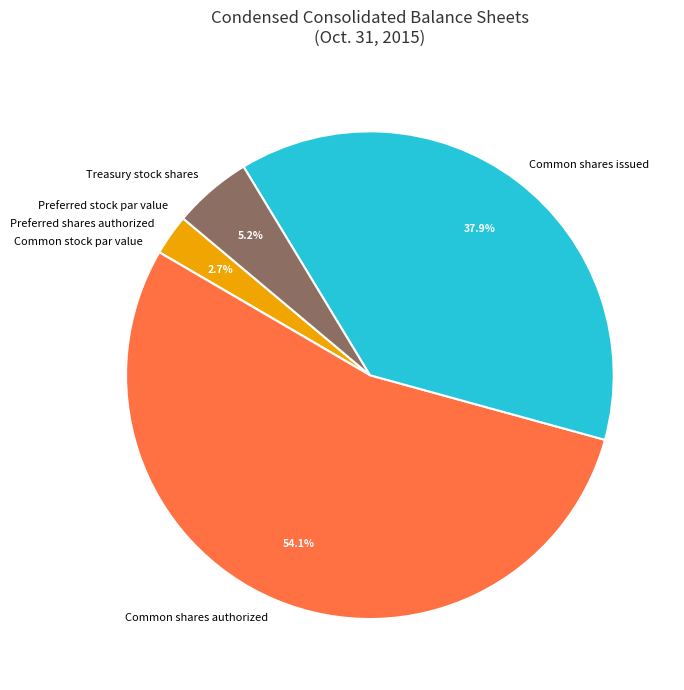

Which slice is the largest?

Common shares authorized